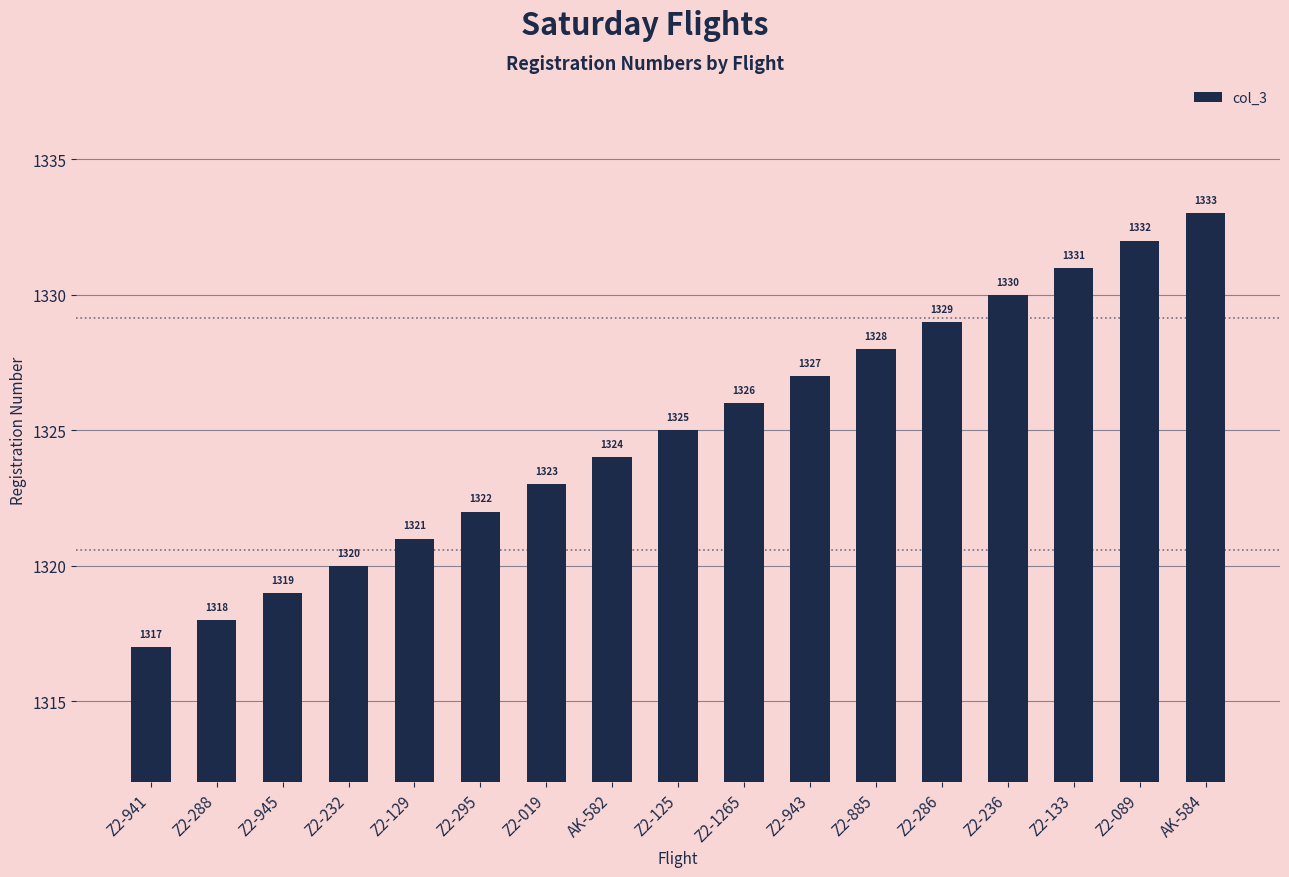

What is the average value?

1325